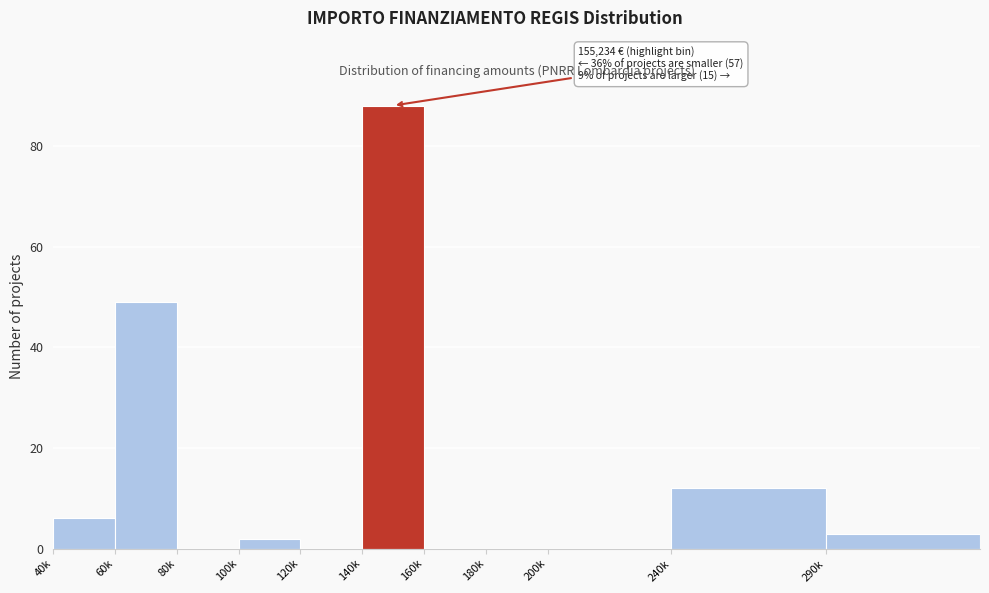

Reading left to right, transcribe all the data shown in this chart.

40k=6	60k=49	80k=0	100k=2	120k=0	140k=88	160k=0	180k=0	200k=0	240k=12	290k=3